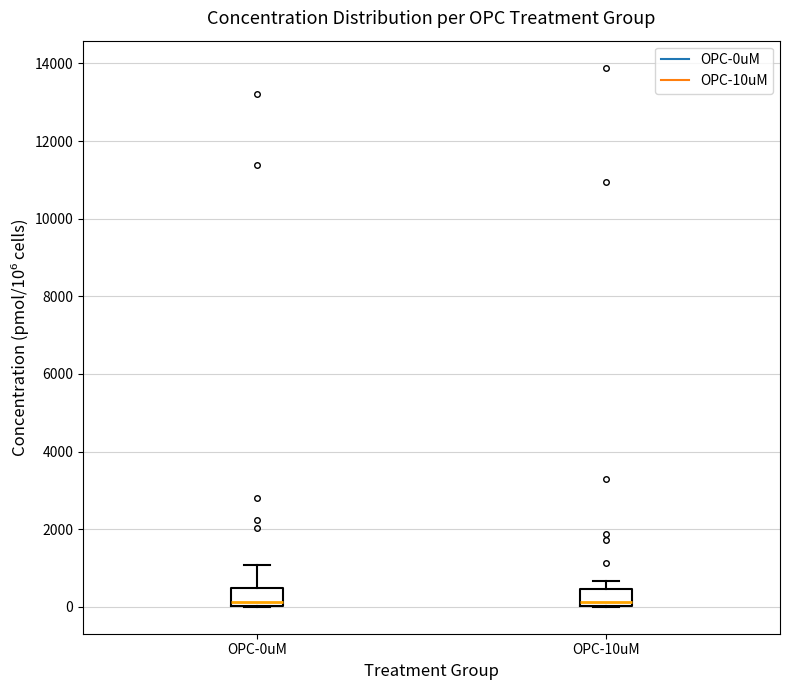

Reading left to right, read every box against the y-axis: the position of its median line, the range the box covers, and the ends of its whiskers. The values are not printed on the chart, so give them approximately, as read against the axis.

OPC-0uM: median 200, box 0 to 400, whiskers 0 to 1000
OPC-10uM: median 200, box 0 to 400, whiskers 0 to 600